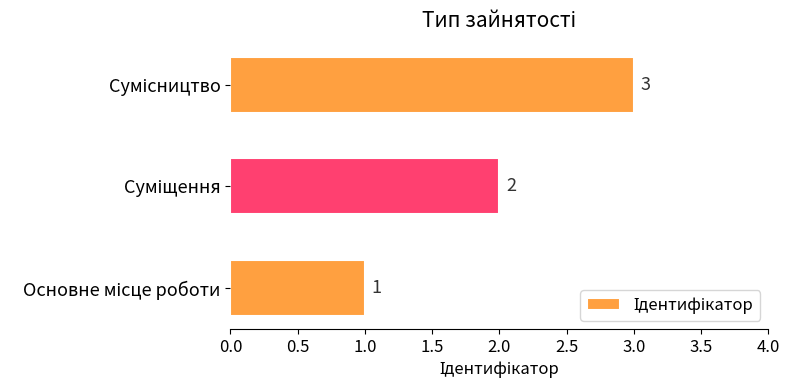

Count the values in the range 1 to 3.

3